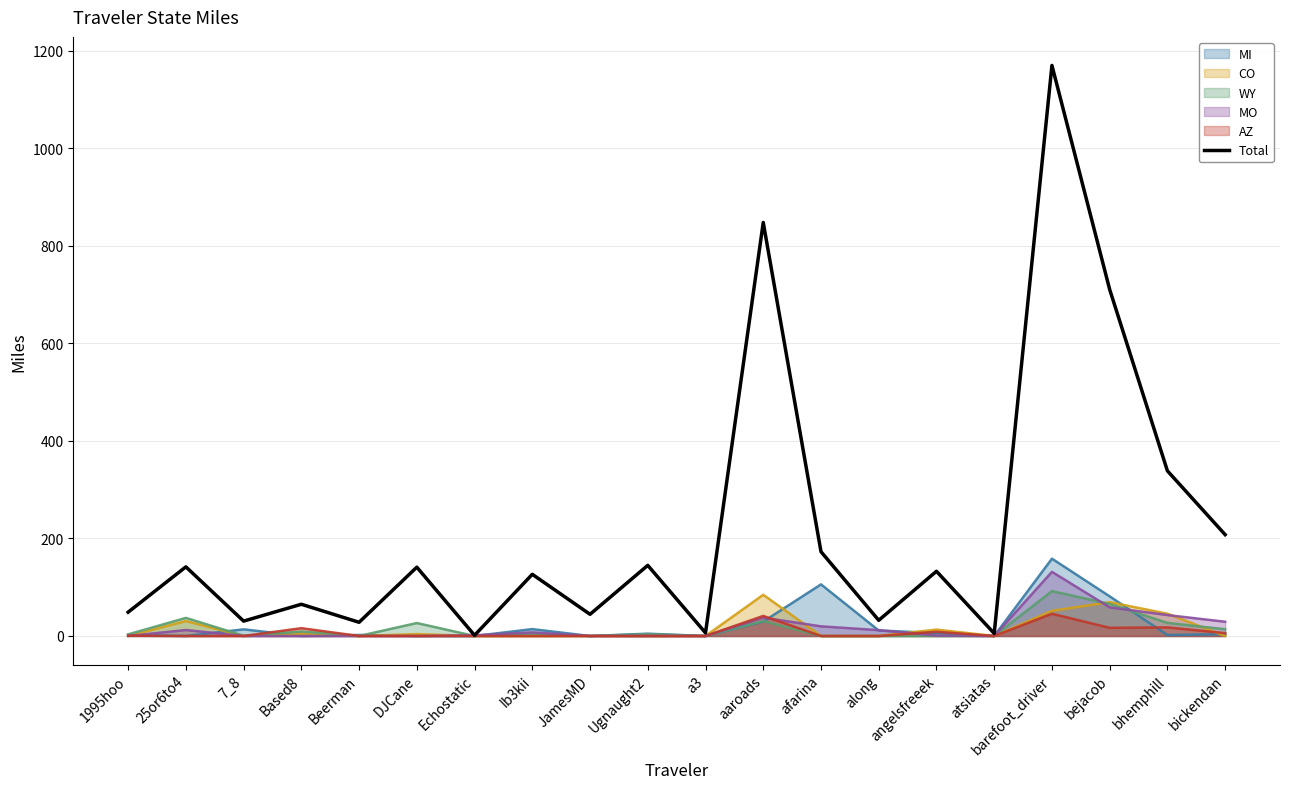

Is the value of WY at Based8 greater than the value of Total at bejacob?

No